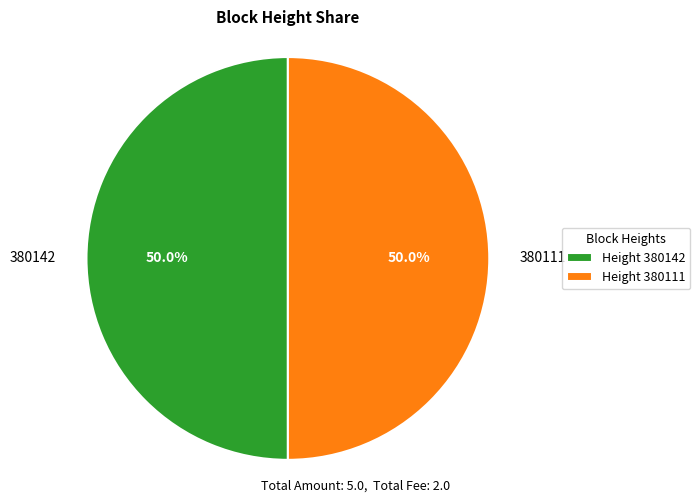

Combined, do 380142 and 380111 account for over 50%?

Yes